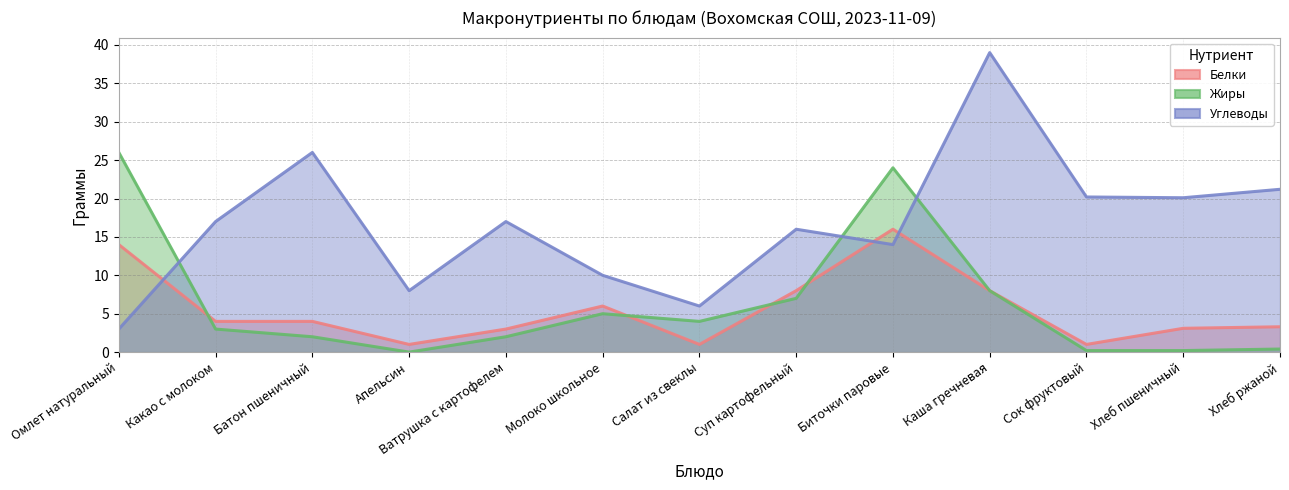

At which category does the chart reach its minimum across all series?

Апельсин